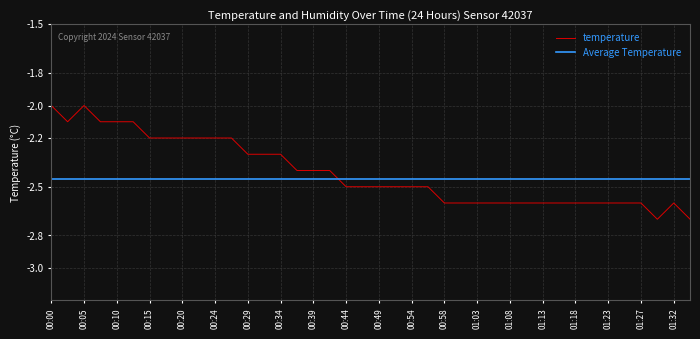

How many intersections are there between temperature and Average Temperature?

1